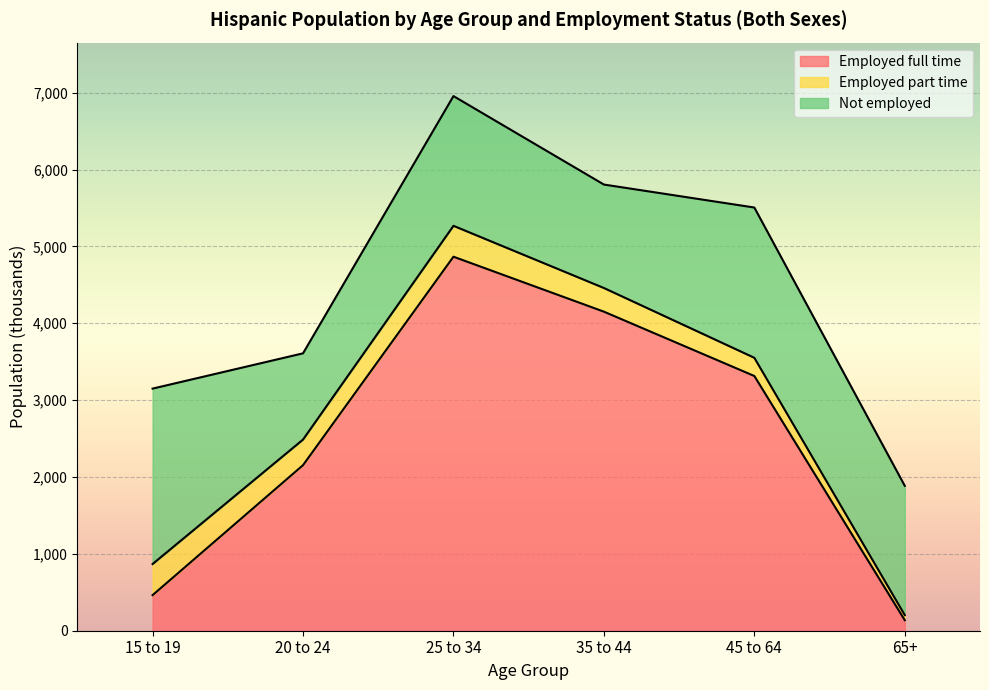

At which category is the sum across all series the highest?

25 to 34